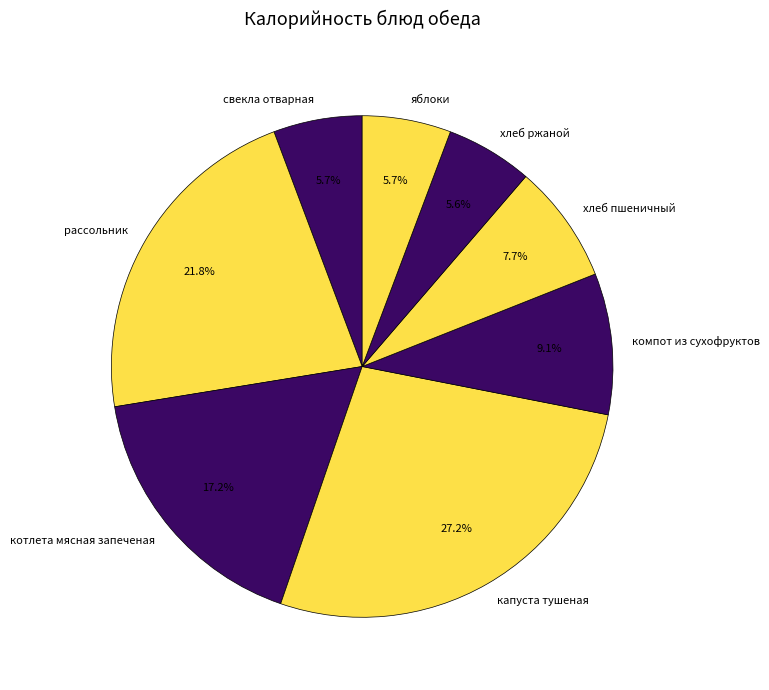

Count the number of slices in the pie.

8